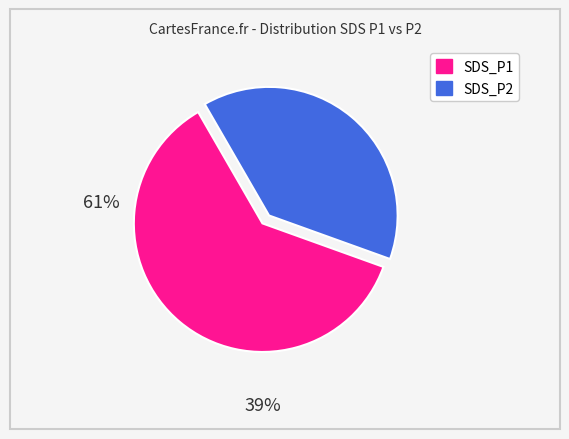

Is there a majority slice in this chart?

Yes